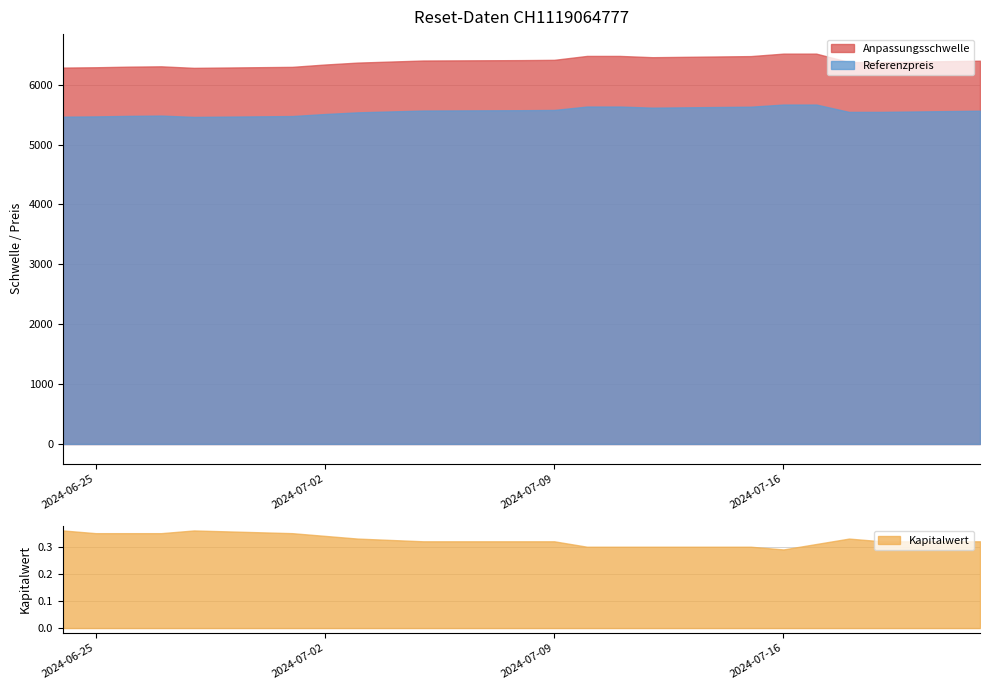

What is the greatest value displayed?

6517.3